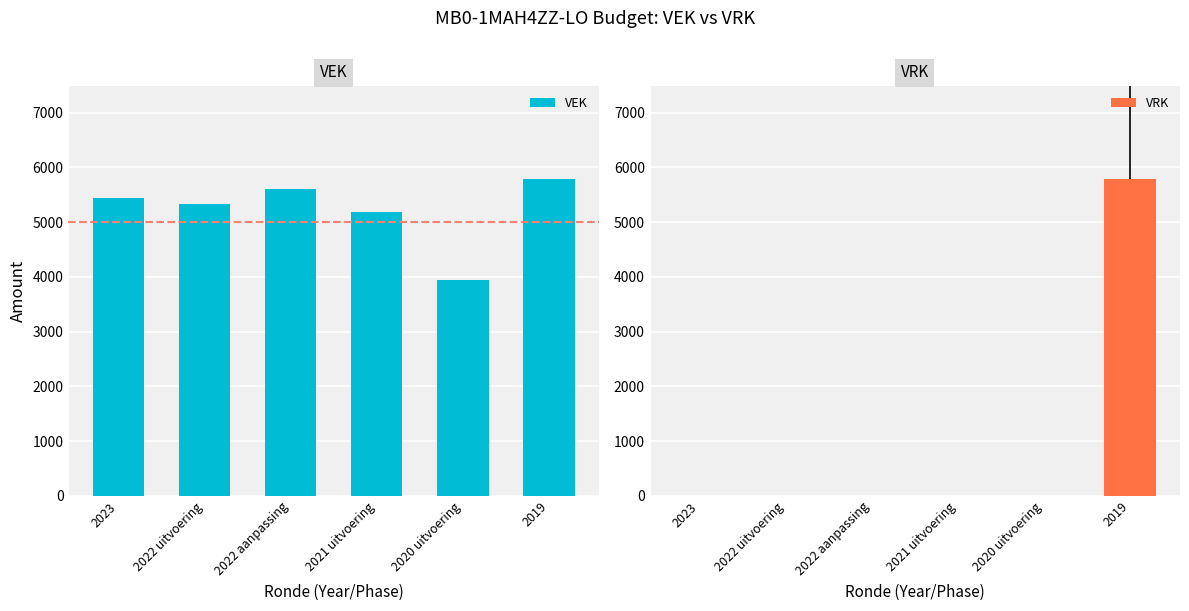

The value of VEK at 2022 aanpassing is 8845. True or false?

False